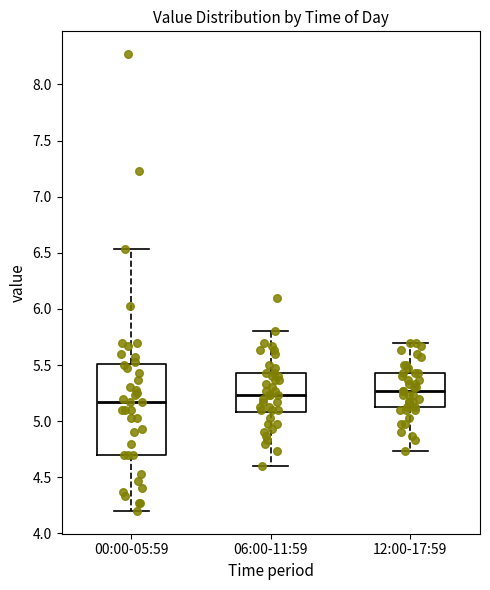

Reading left to right, read every box against the y-axis: the position of its median line, the range the box covers, and the ends of its whiskers. The values are not printed on the chart, so give them approximately, as read against the axis.

00:00-05:59: median 5.15, box 4.70 to 5.50, whiskers 4.20 to 6.55
06:00-11:59: median 5.25, box 5.10 to 5.45, whiskers 4.60 to 5.80
12:00-17:59: median 5.25, box 5.10 to 5.45, whiskers 4.75 to 5.70